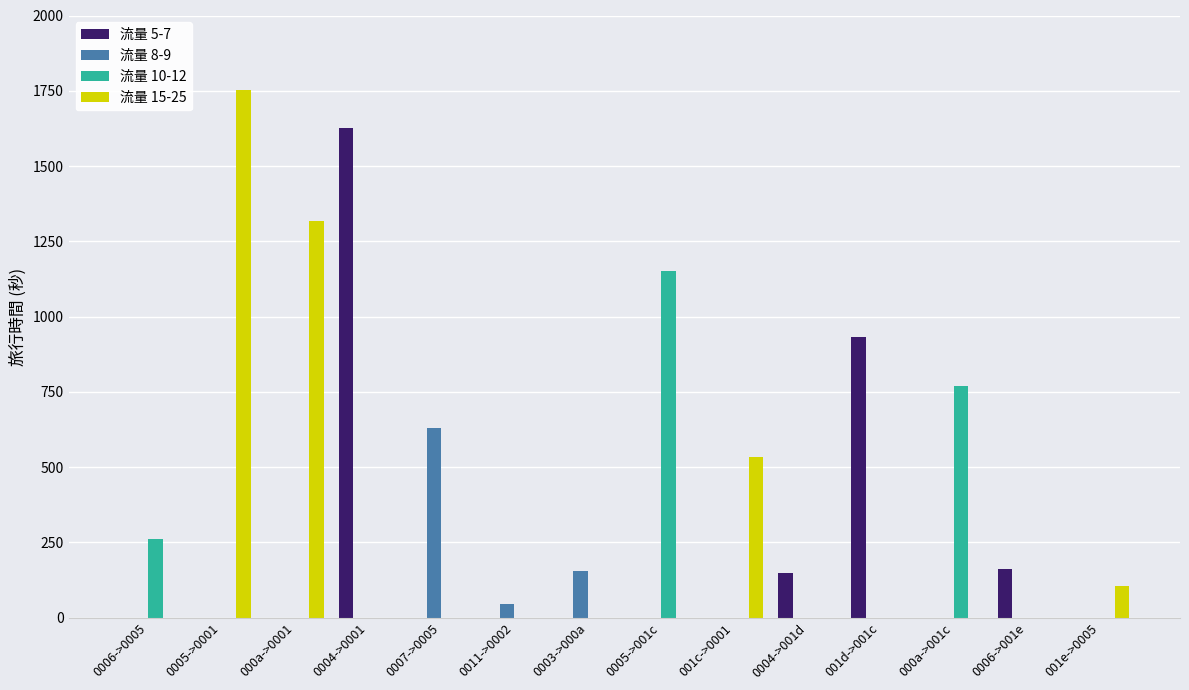

At which label does 流量 10-12 reach its peak?

0005->001c